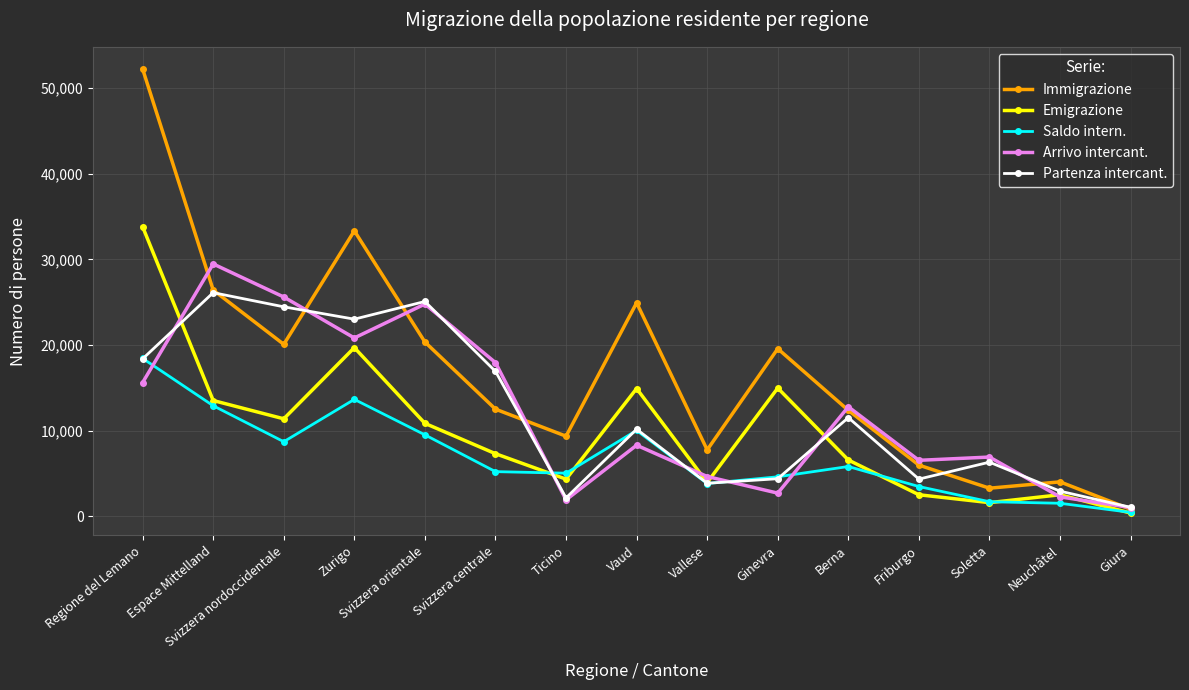

What is the approximate value of Arrivo intercant. at Espace Mittelland?

29459